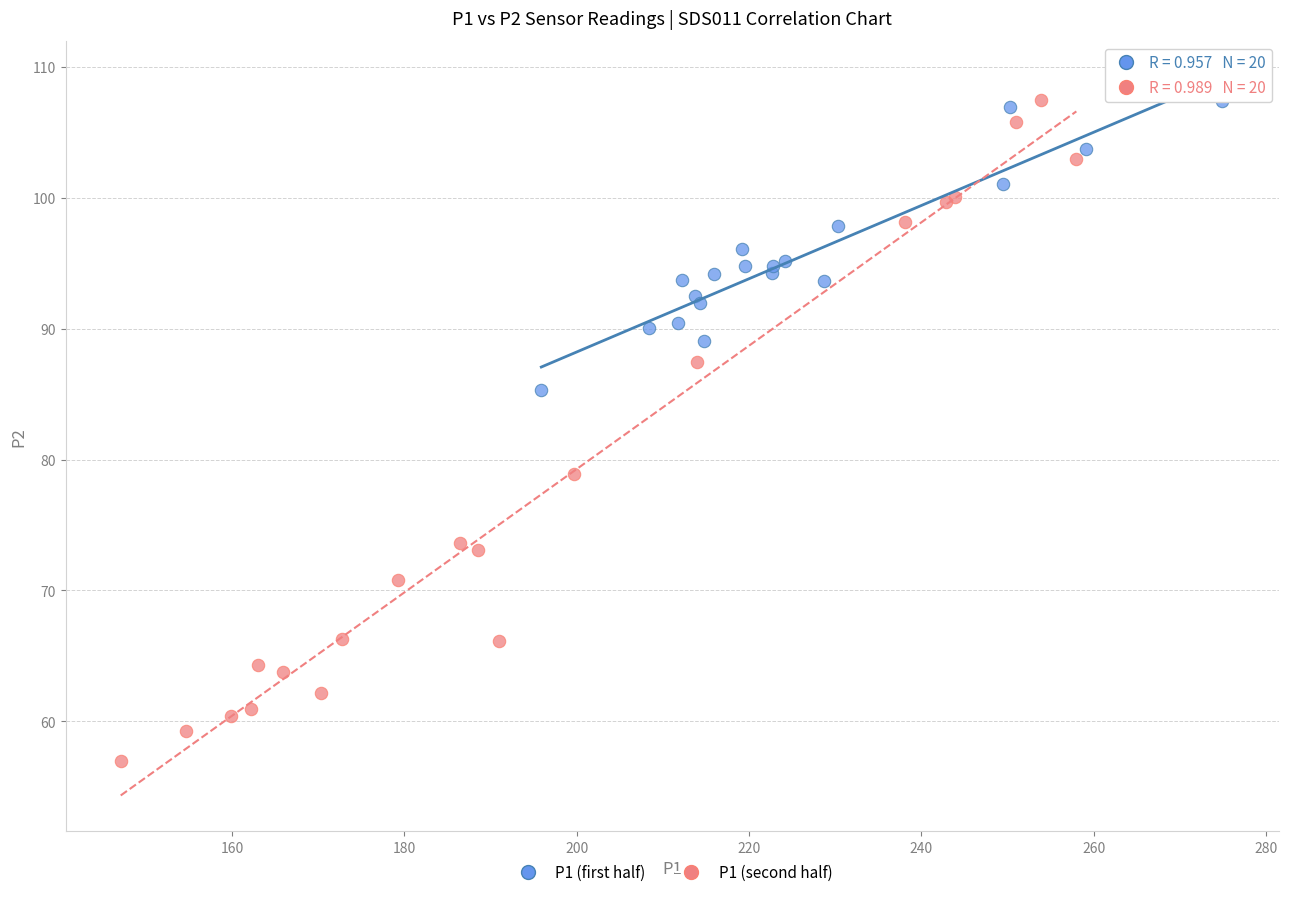

Which series contains the lowest Y value?

P1 (second half)